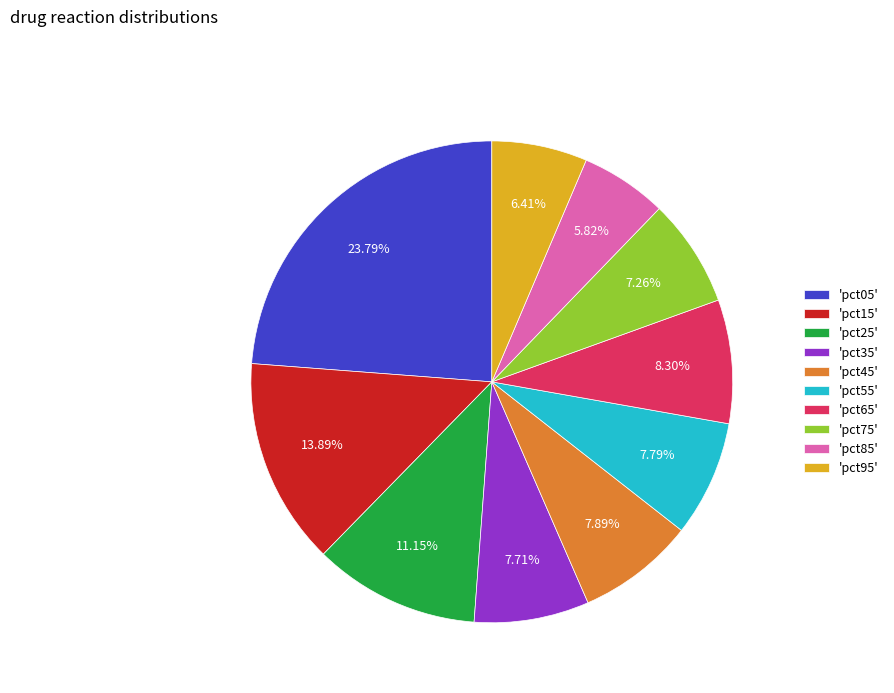

Which has a higher value, 'pct65' or 'pct05'?

'pct05'